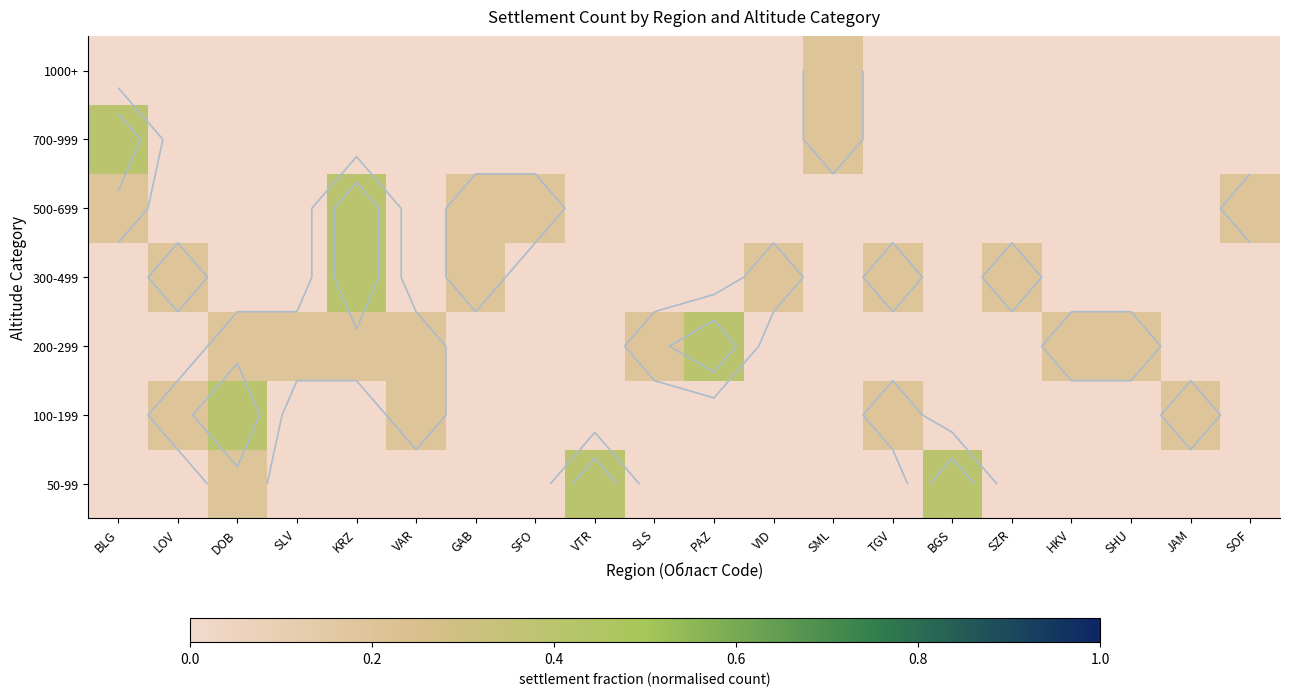

True or false: 500-699 has a value of 0.0 at PAZ.

True